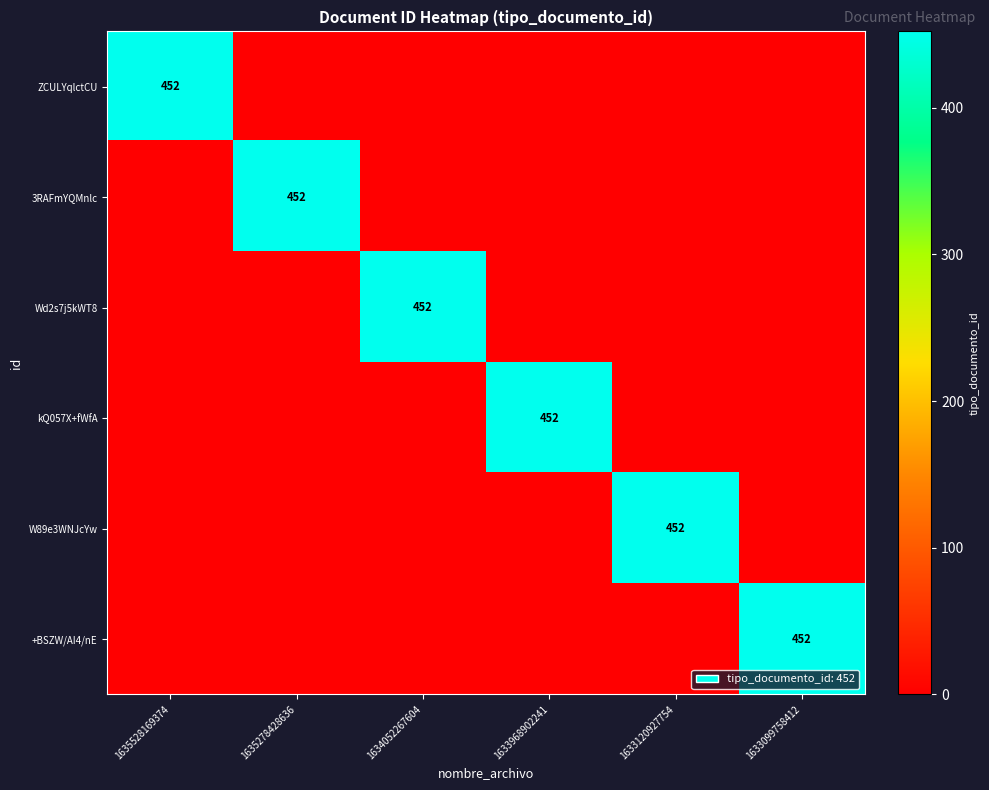

The value of kQ057X+fWfA at 1633968902241 is 634. True or false?

False